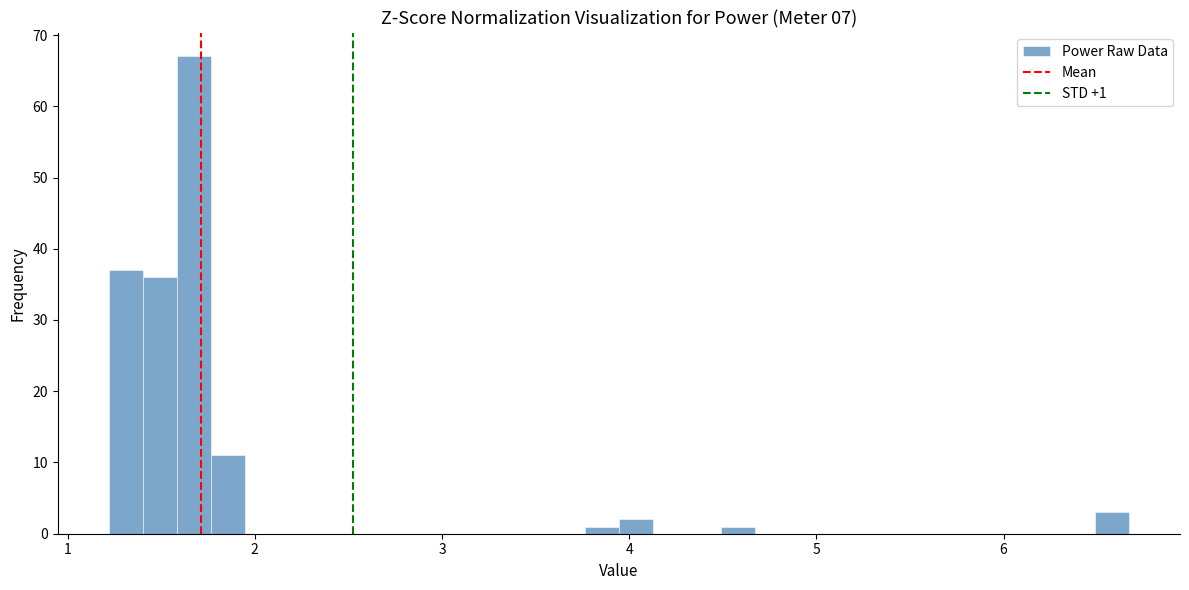

Read against the x-axis, roughly where is the centre of the tallest bar?

1.7